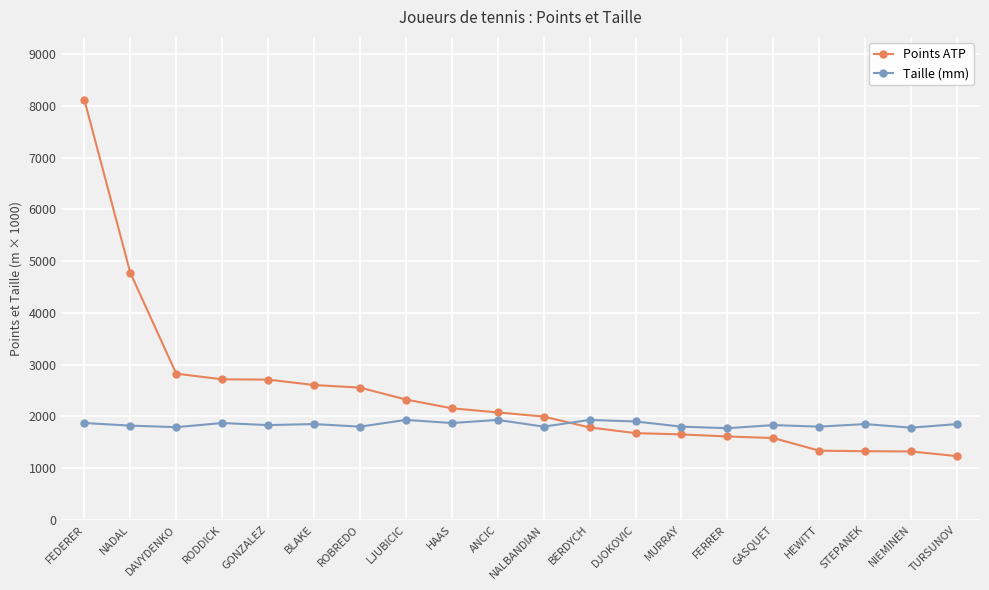

What is the difference between the maximum and minimum values in the Taille (mm) series?

160